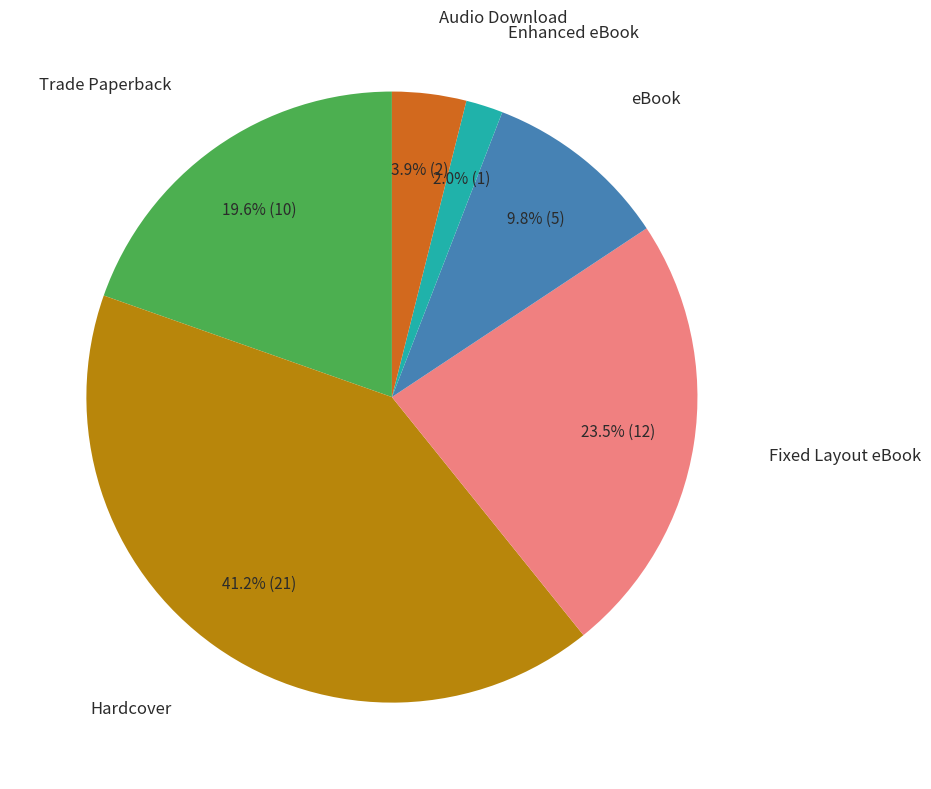

Is there a majority slice in this chart?

No